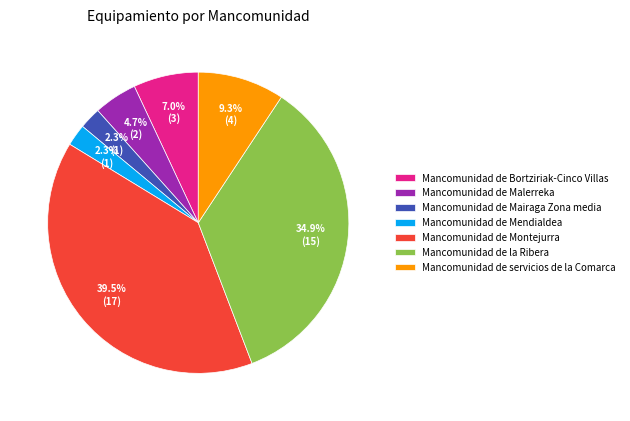

Is it true that Mancomunidad de servicios de la Comarca is 18% of the pie?

False